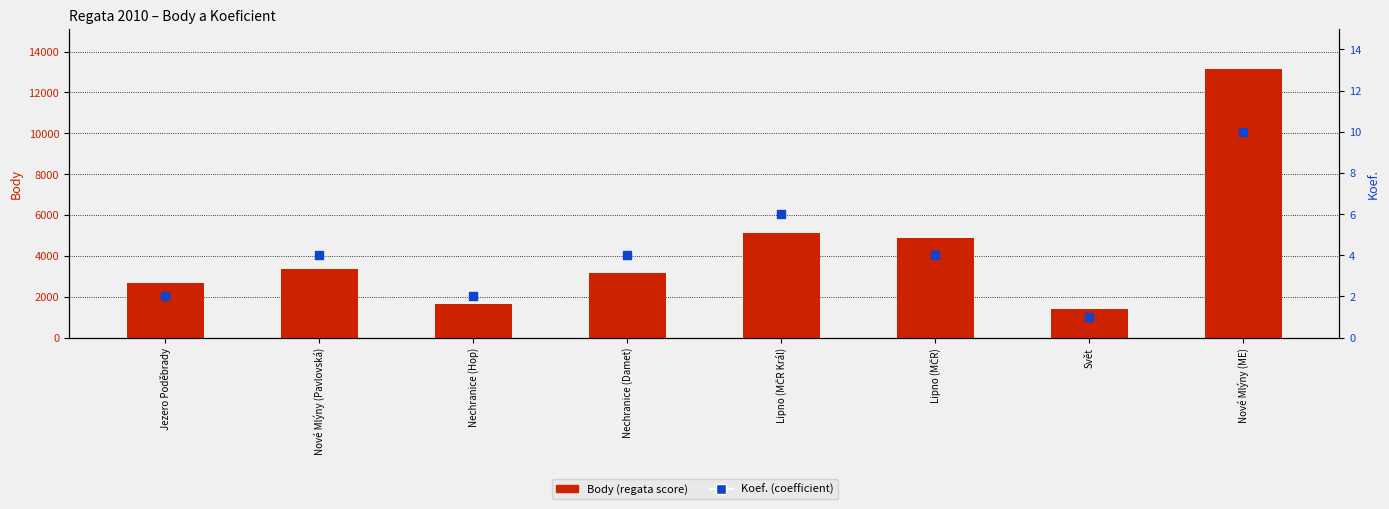

What are all the series names shown in the legend?

Body, Koef.